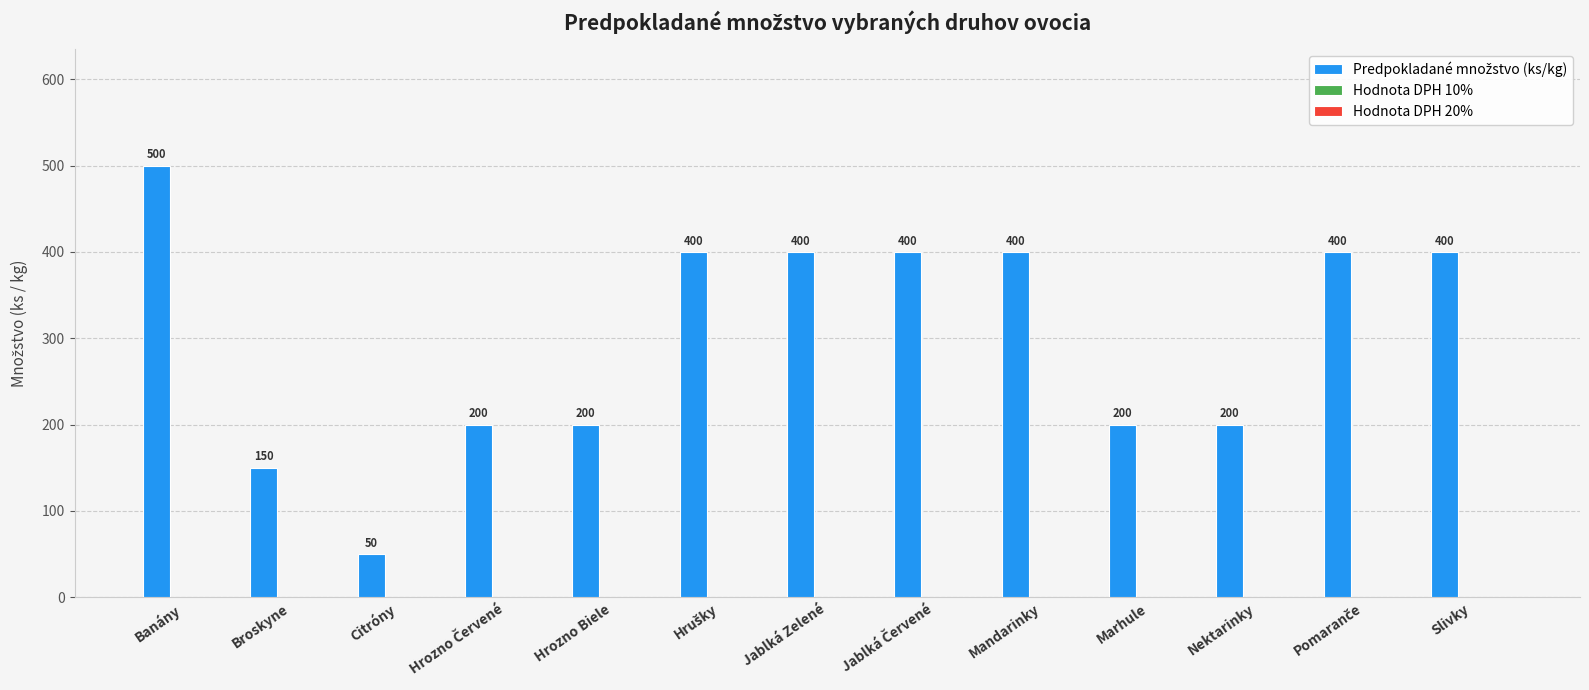

What is the ratio of the value at Marhule to the value at Hrozno Biele?

1.0